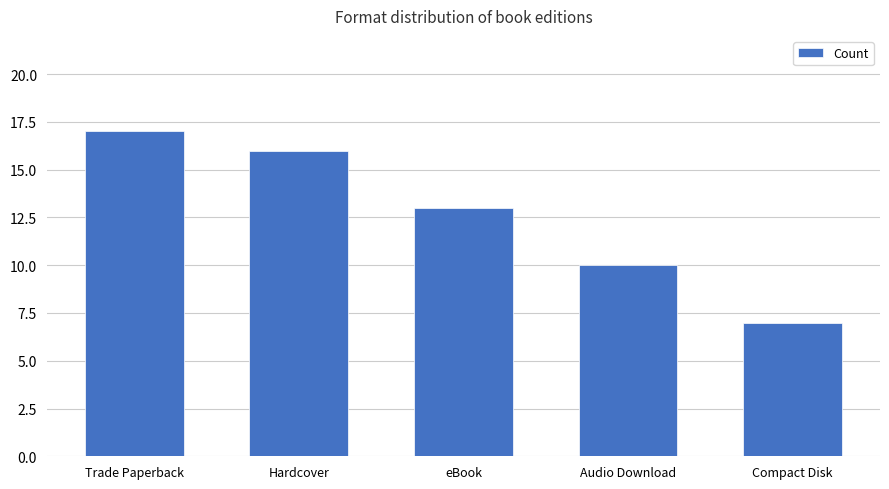

The value at Trade Paperback is 6. True or false?

False